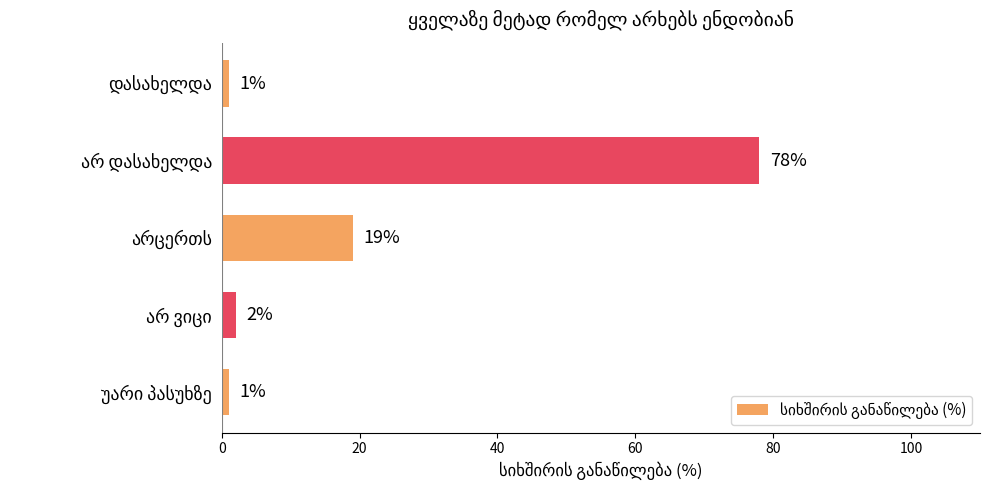

What is the maximum value shown in the chart?

78